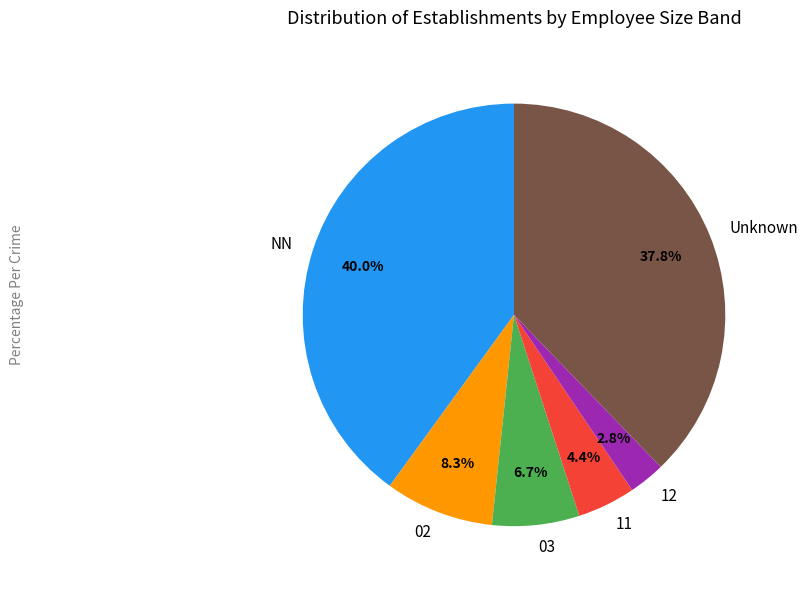

How many segments does this pie chart have?

6